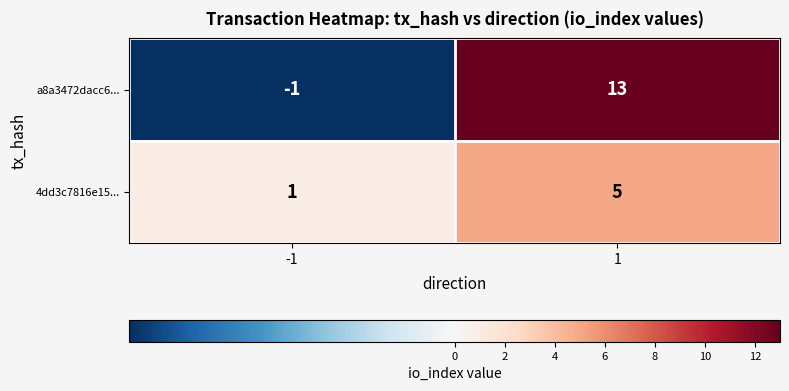

At -1, list the series in order from smallest to largest.

a8a3472dacc6..., 4dd3c7816e15...